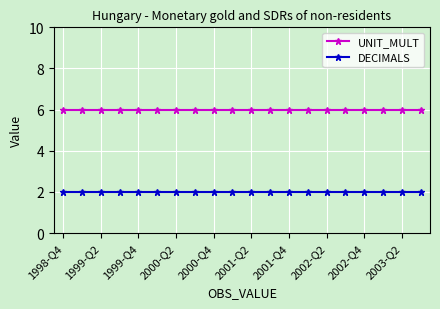

True or false: DECIMALS and UNIT_MULT cross at least once.

False